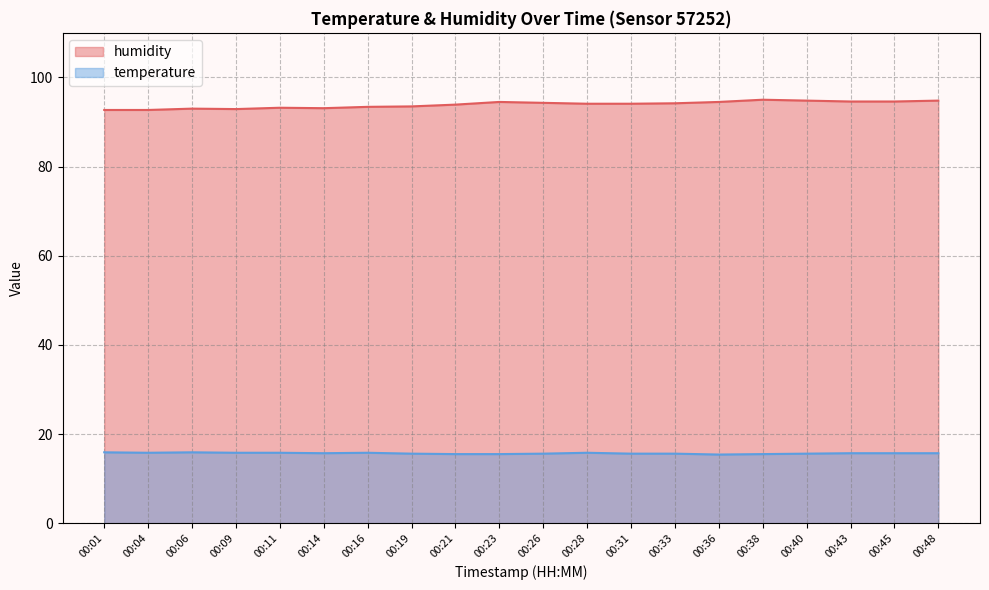

Where is temperature nearest to the value 15?

00:36